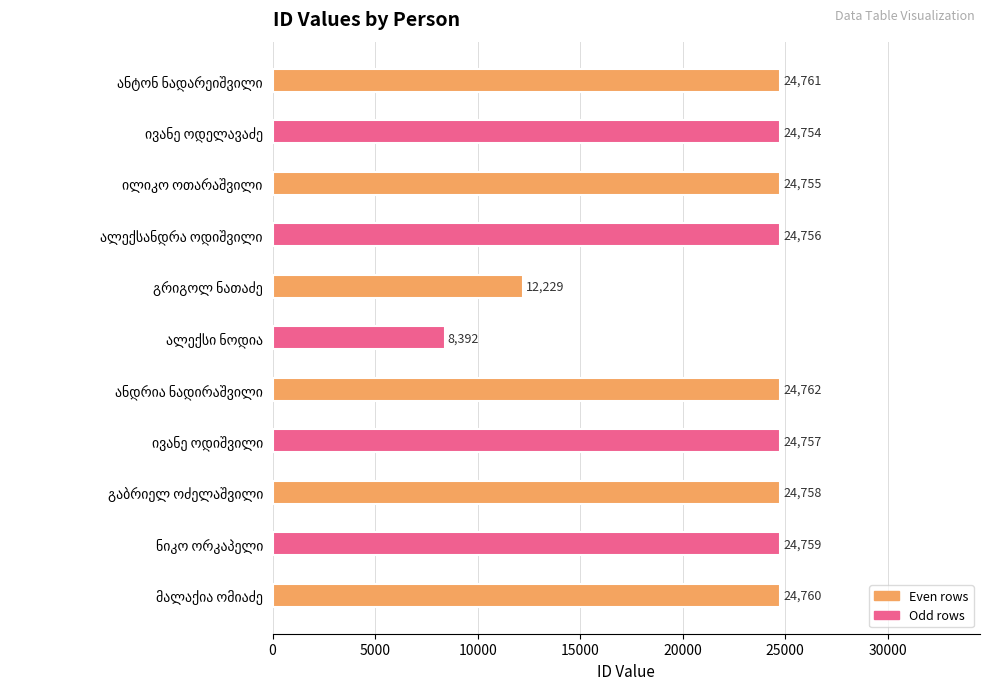

What is the minimum value shown in the chart?

8392